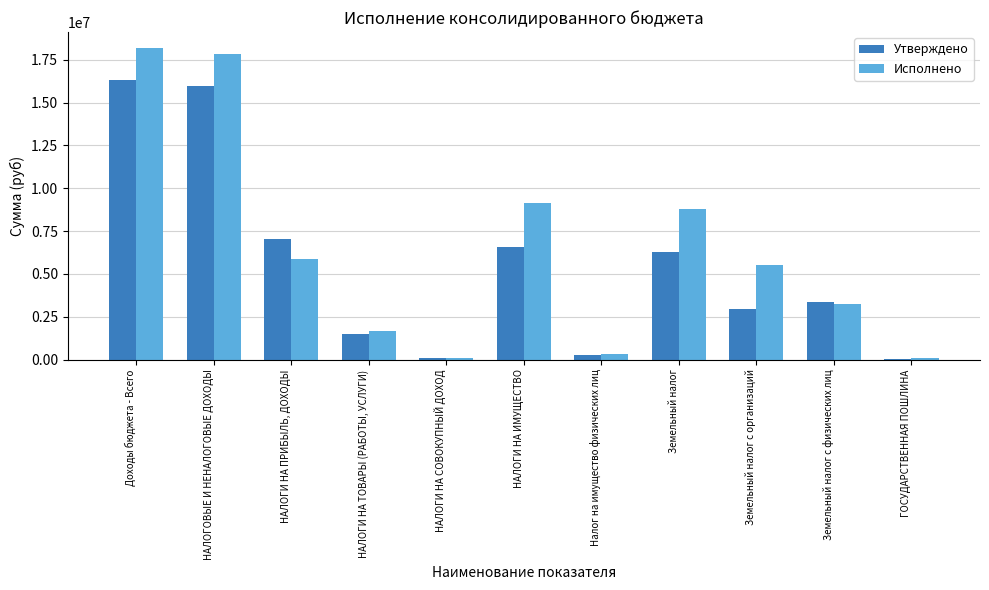

What are all the series names shown in the legend?

Утверждено, Исполнено